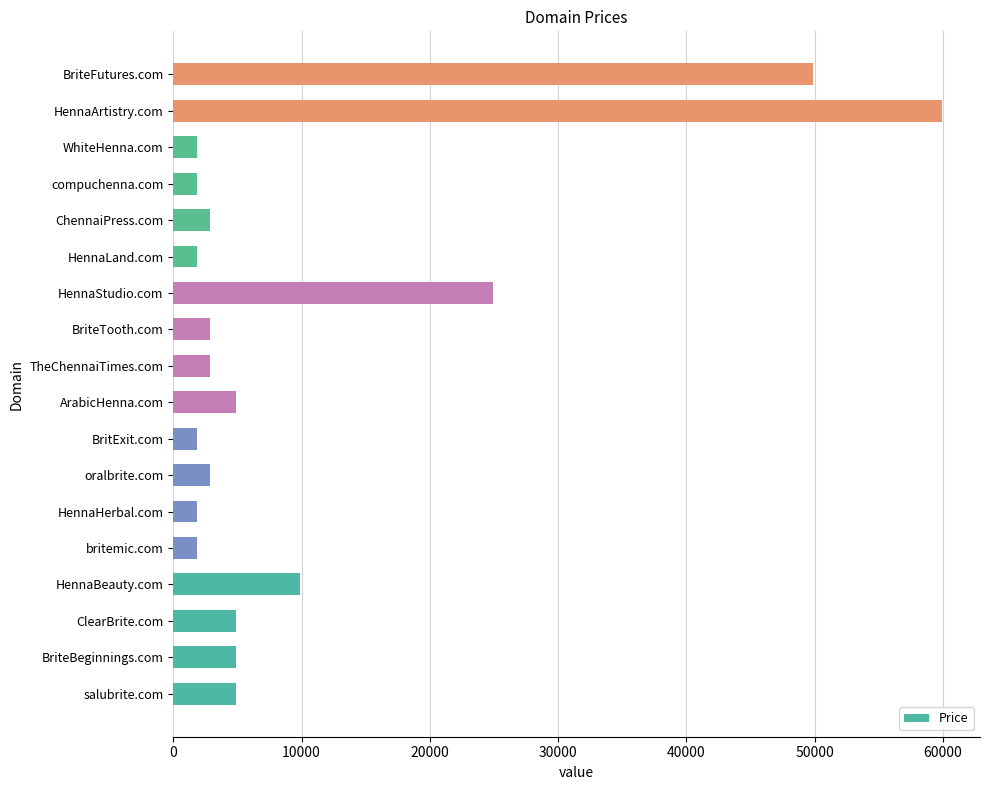

Reading bottom to top, list all the values displayed in this chart.

4888	4888	4888	9888	1888	1888	2888	1888	4888	2888	2888	24888	1888	2888	1888	1888	59888	49888